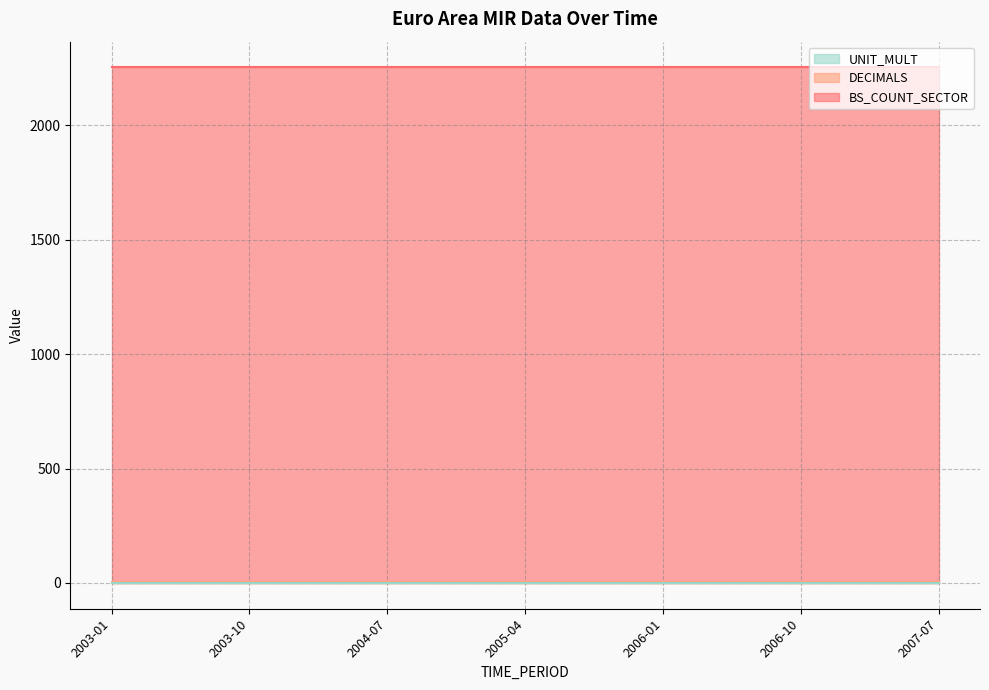

What is the label of the 10th point from the right?

2005-04